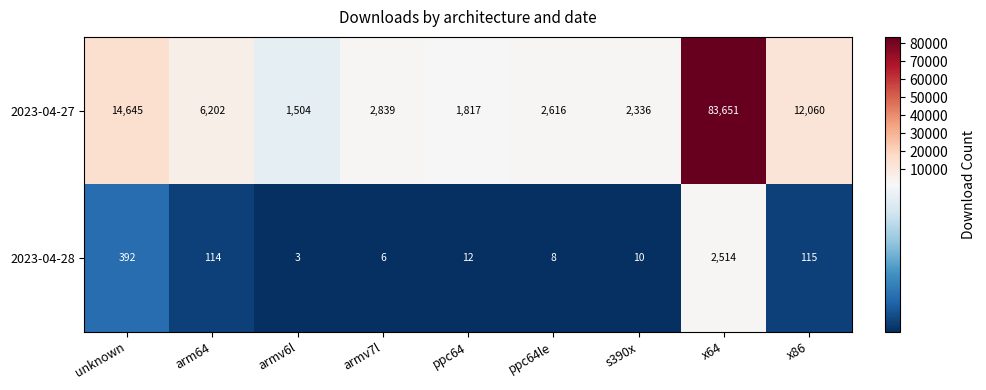

At which category is the sum across all series the highest?

x64